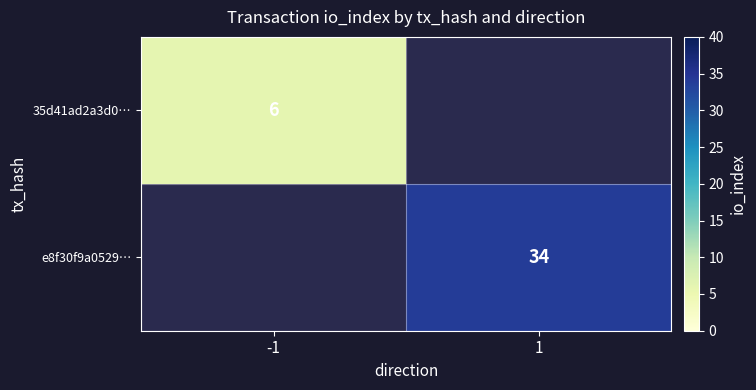

Is it true that e8f30f9a0529… equals 34 at 1?

True